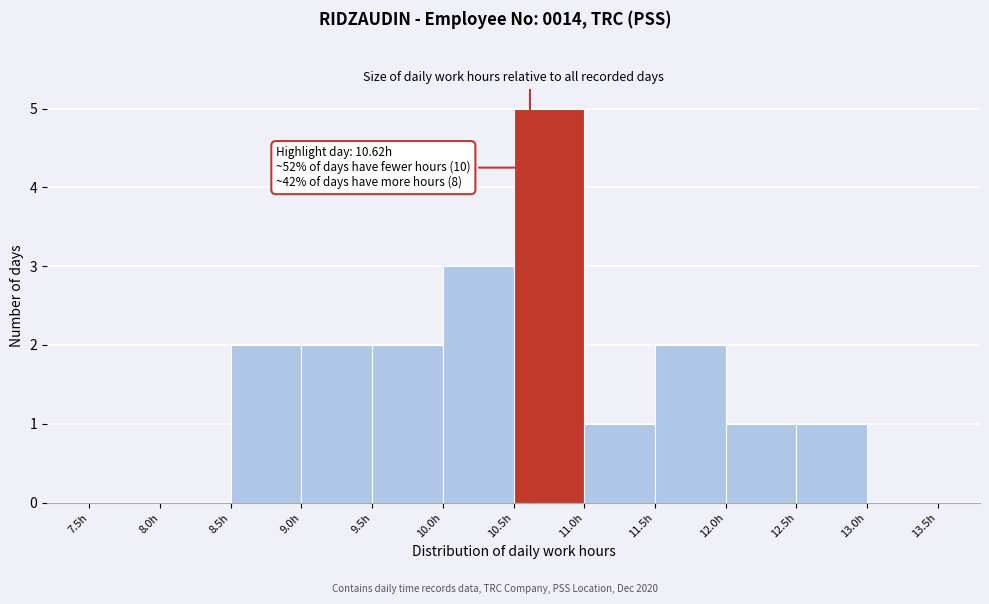

Over which range of the x-axis is the bar tallest?

10.5 to 11.0